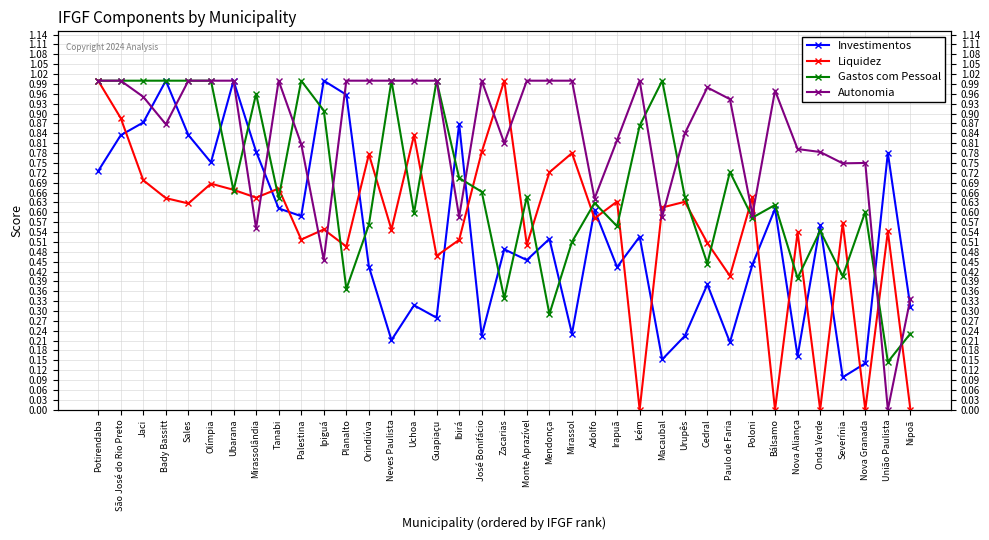

Read the Liquidez value at Adolfo.

0.6